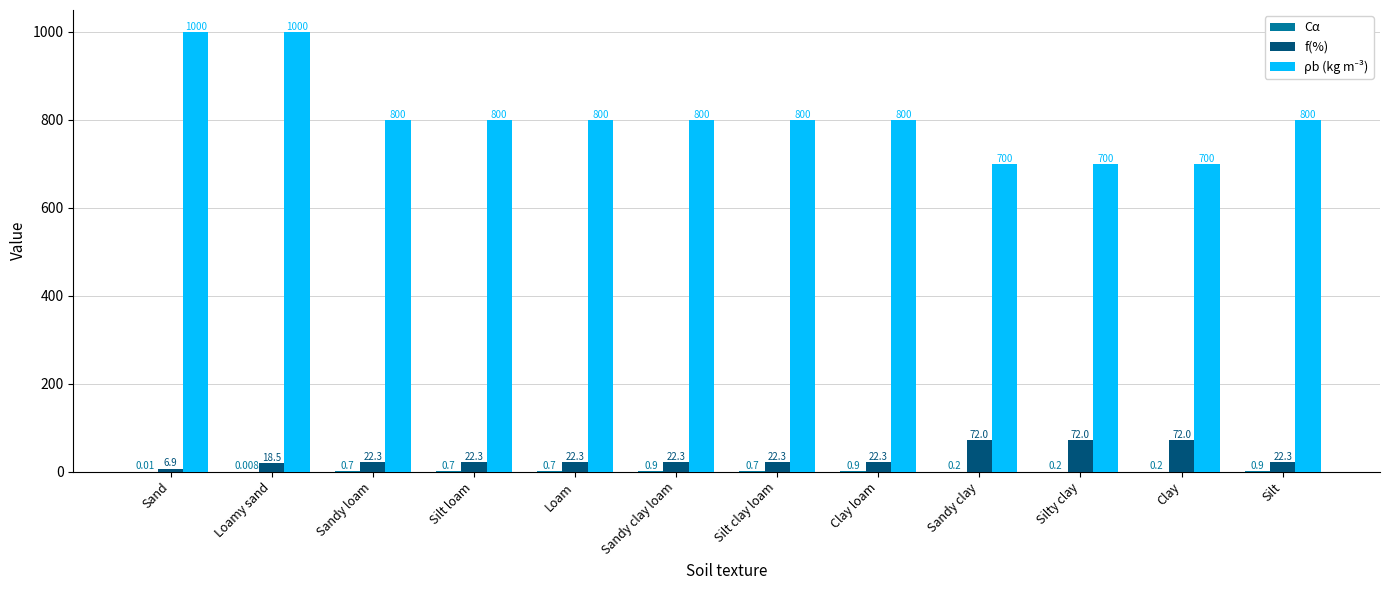

Where does the f(%) series first go above 22?

Sandy loam